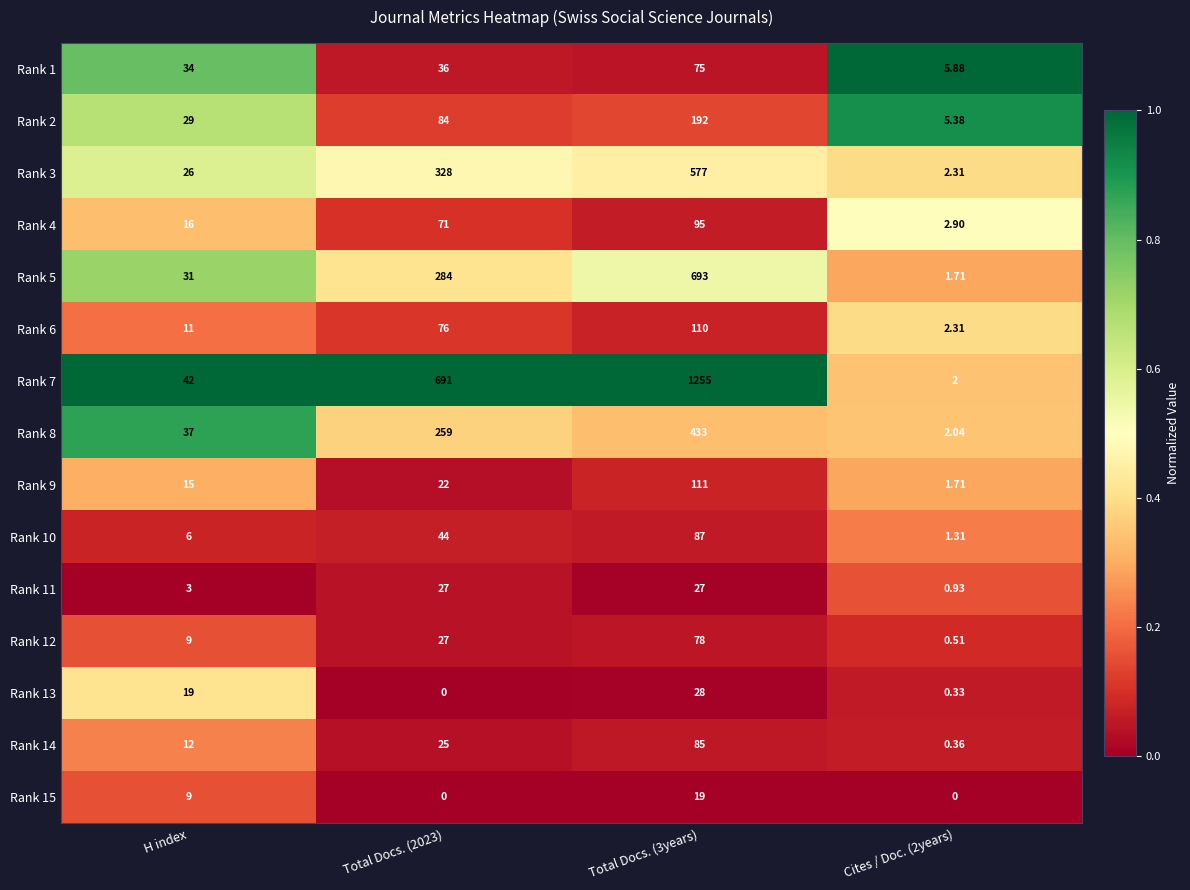

What is the total value across all series at Total Docs. (3years)?

3865.0